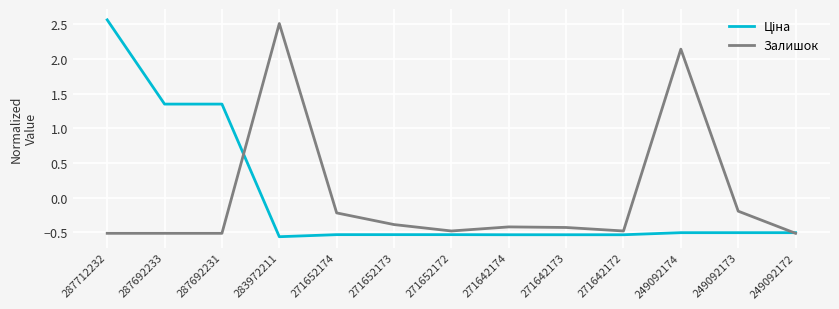

At how many categories does at least one series exceed 0?

5